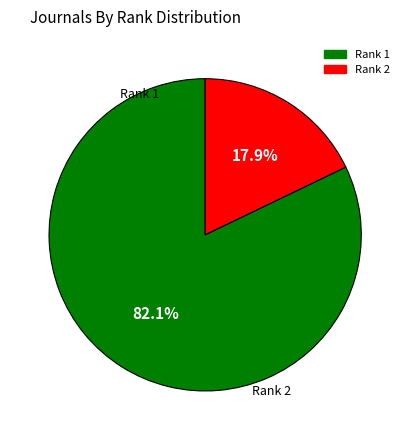

Is there any slice that represents more than half of the pie?

Yes